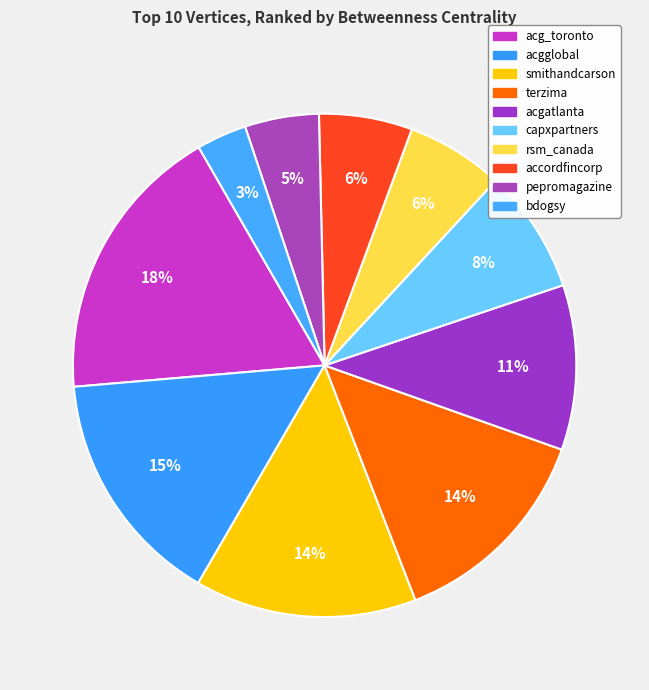

Which category has the smallest portion of the pie?

bdogsy